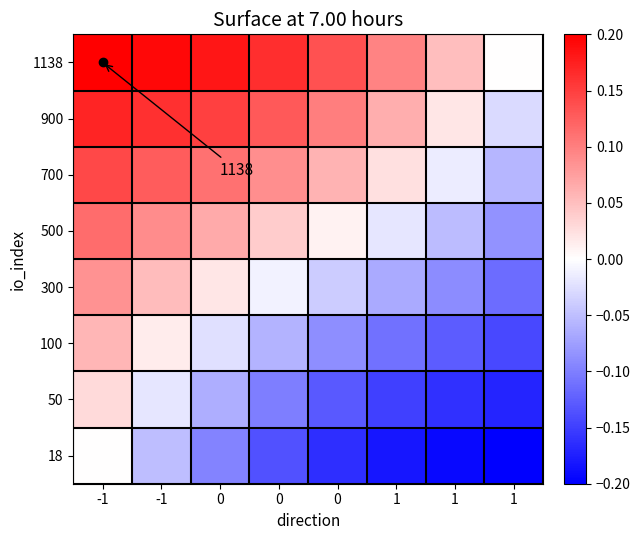

How many values in the 18 series are below 0?

7